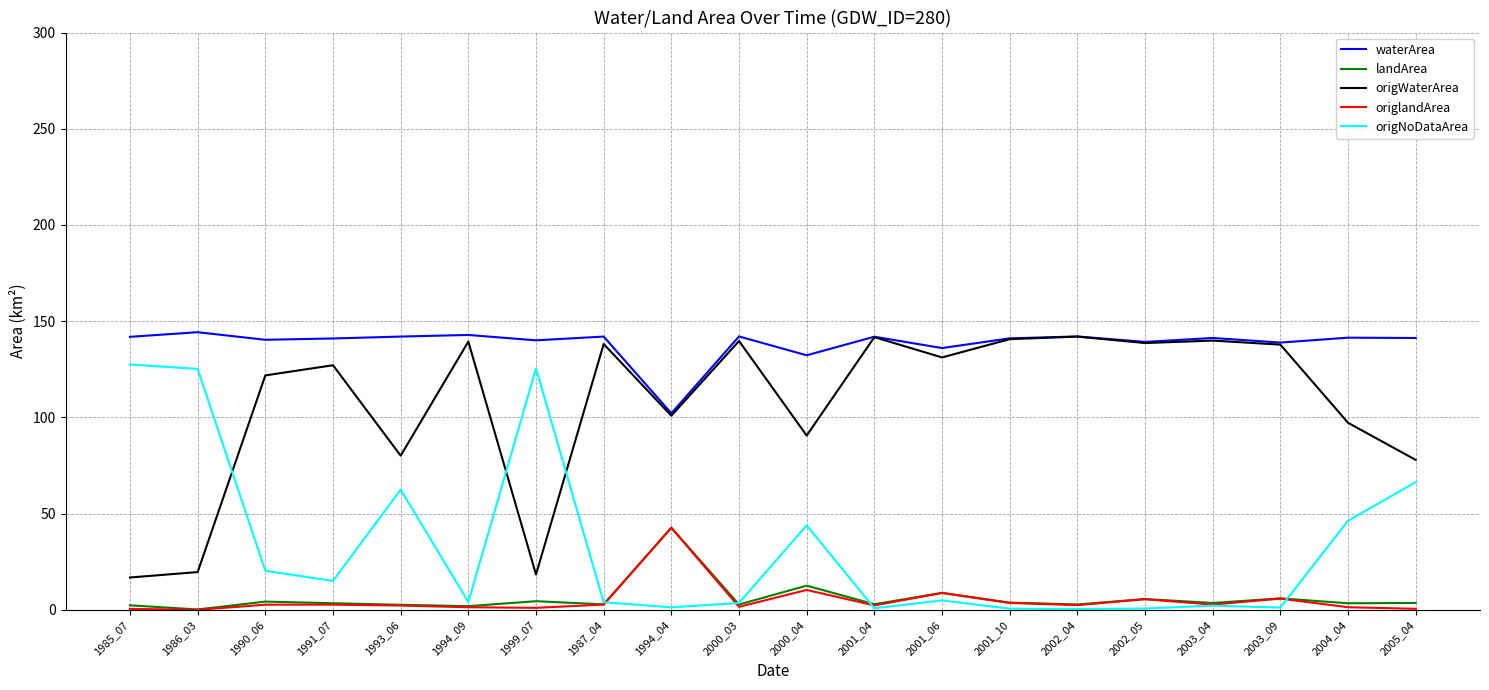

Where do origNoDataArea and origWaterArea first cross each other?

1986_03 and 1990_06